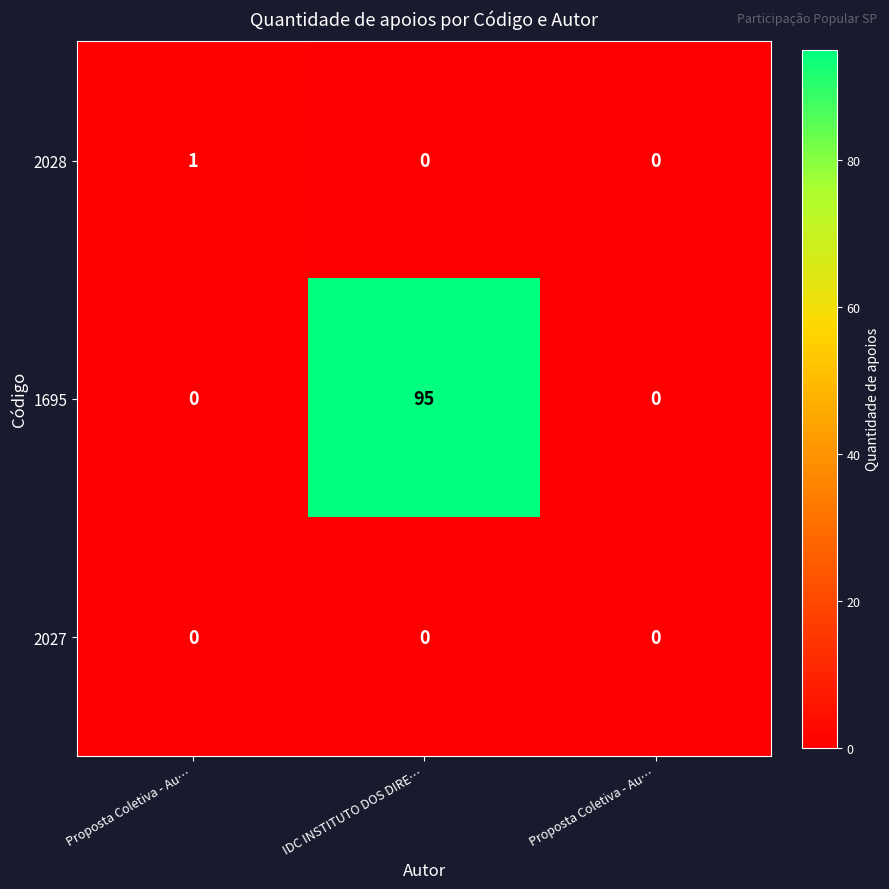

What is the greatest value displayed?

95